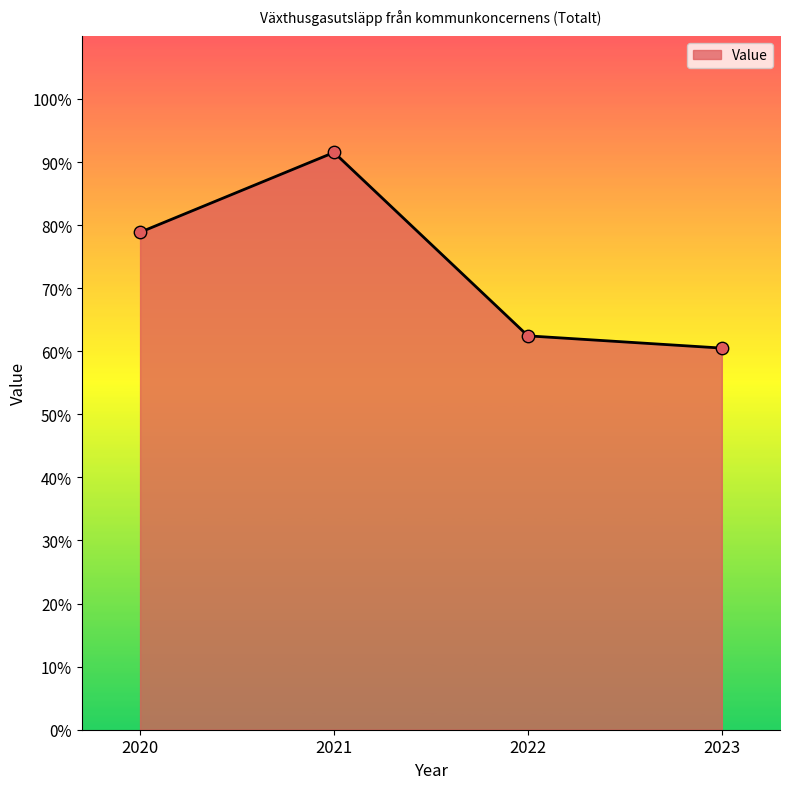

What is the change in value from 2022 to 2023?

-1.9